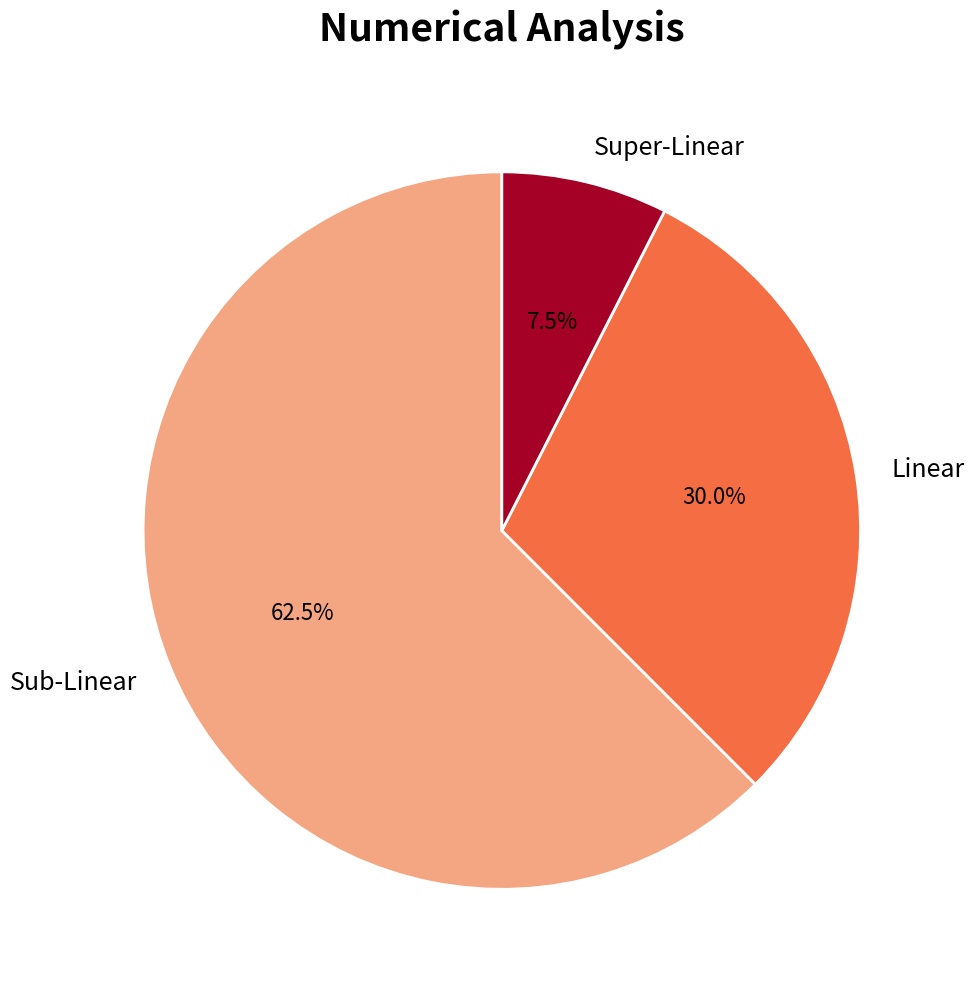

How many segments does this pie chart have?

3